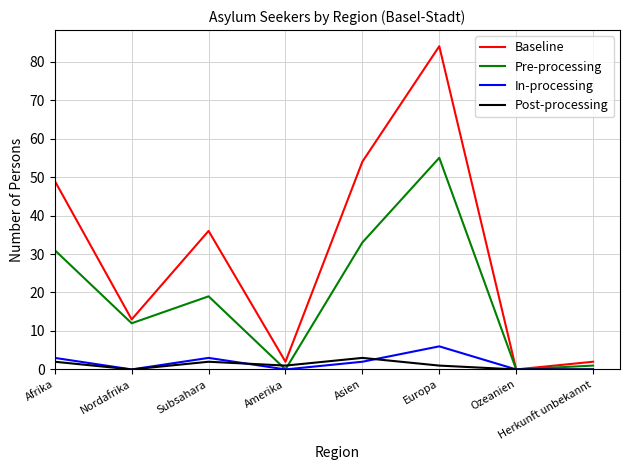

Which series has the largest range (max minus min)?

Baseline